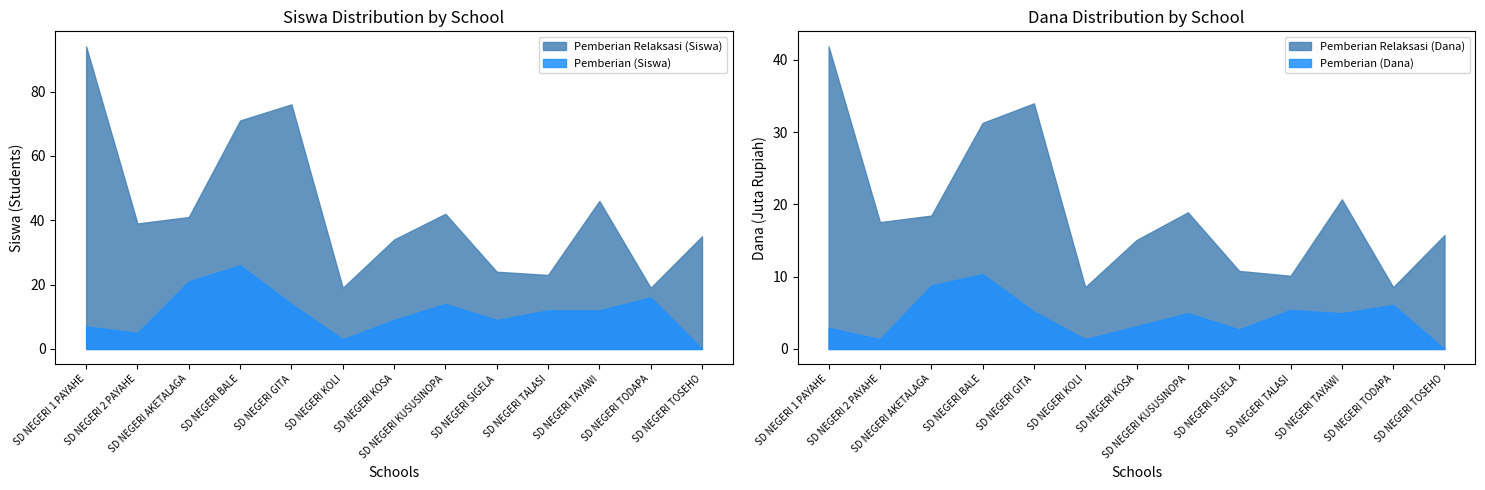

At which category is the sum across all series the highest?

SD NEGERI 1 PAYAHE